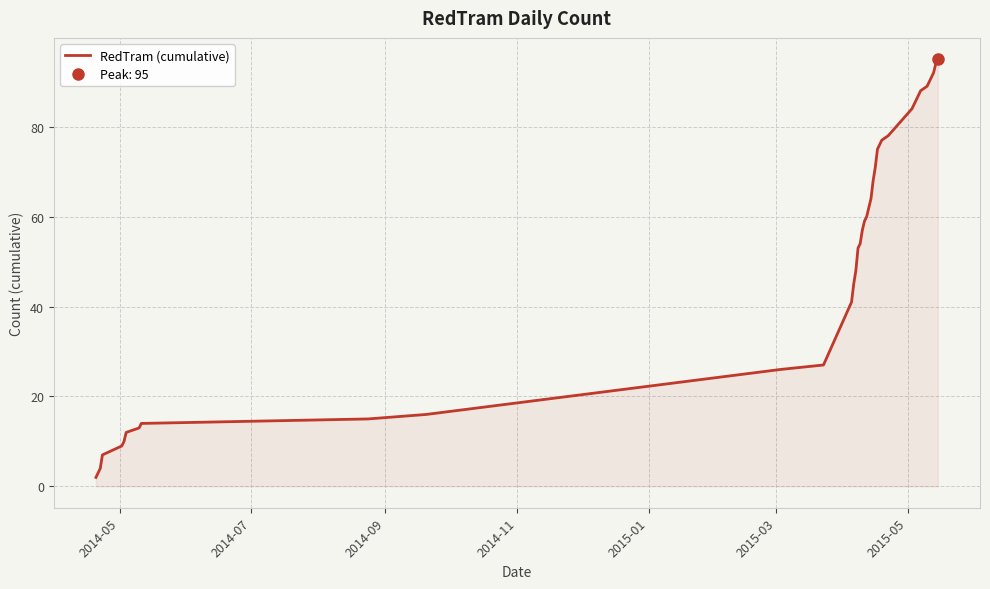

What is the average value?

53